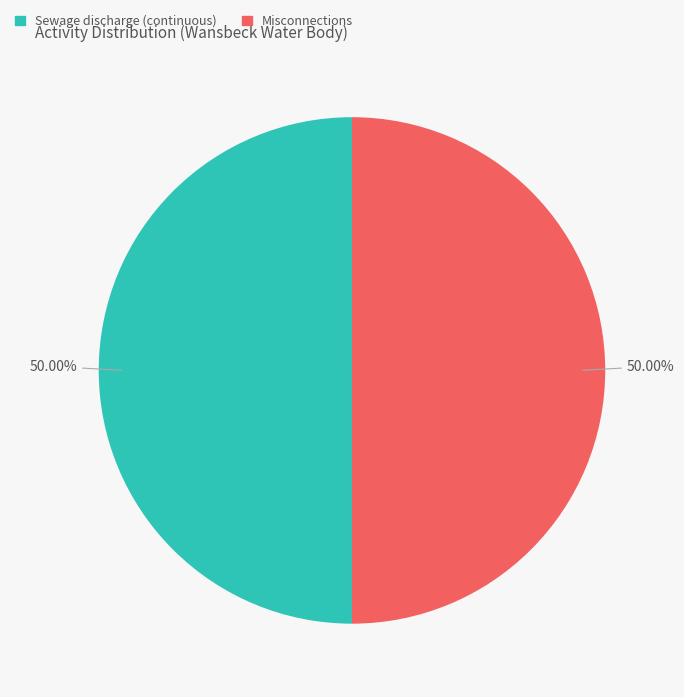

The Misconnections slice represents 35% of the pie. True or false?

False